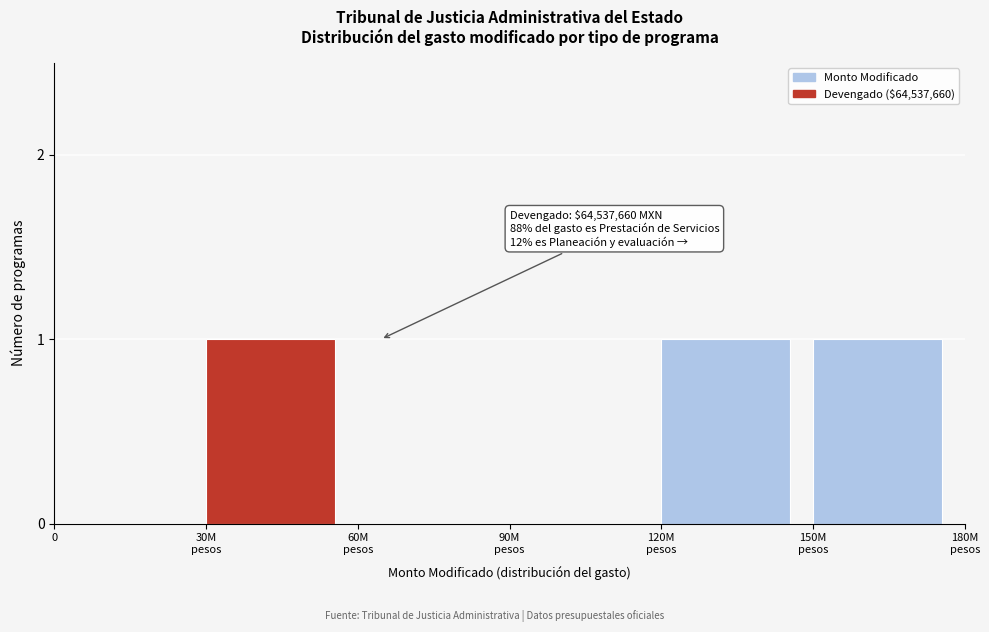

What is the sum of all values?

3